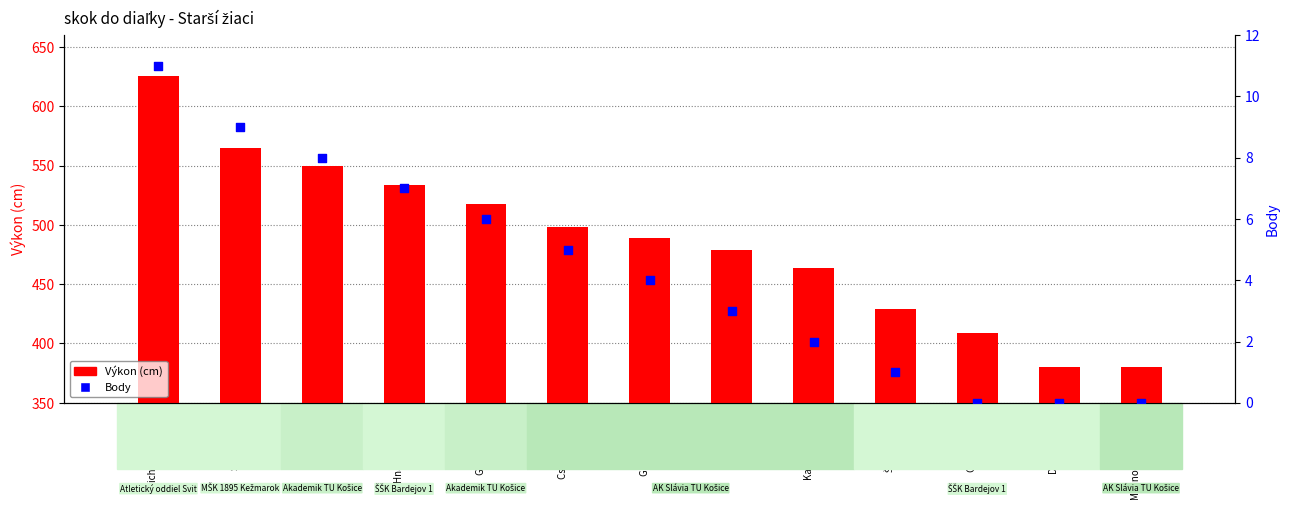

Is the value of Výkon (cm) at Gonda Róbert greater than the value of Body at Kurty Matej?

Yes